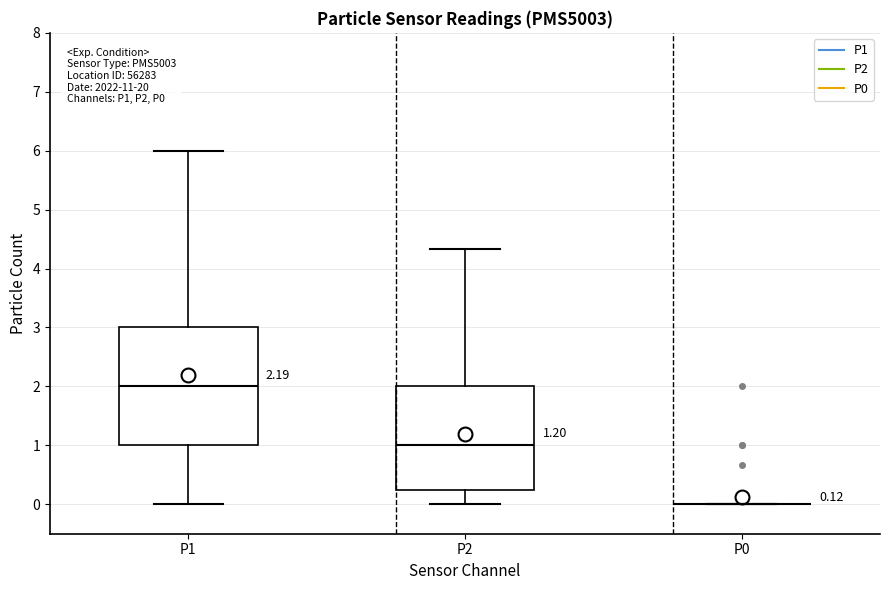

Comparing the boxes themselves (not the whiskers), which one is the tallest?

P1